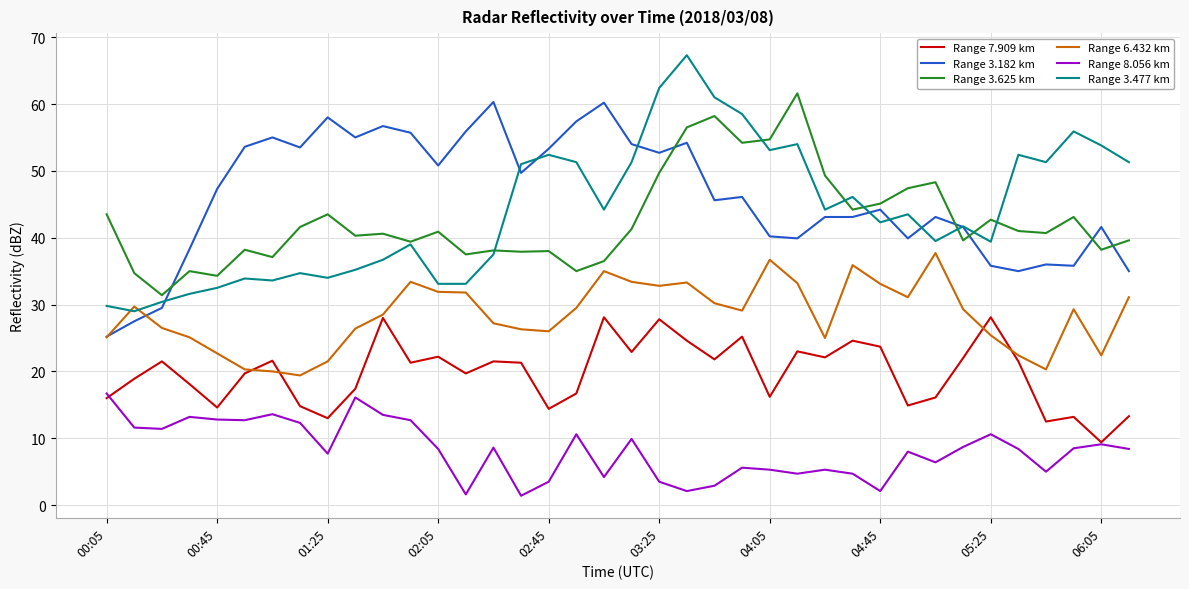

How many categories are shown in the chart?

38